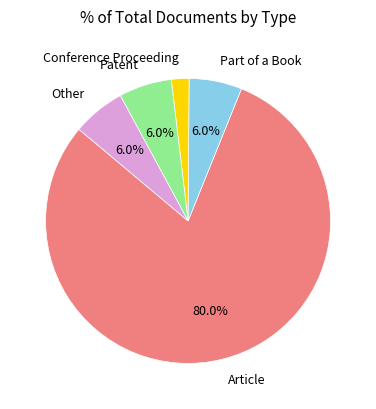

Is there any slice that represents more than half of the pie?

Yes